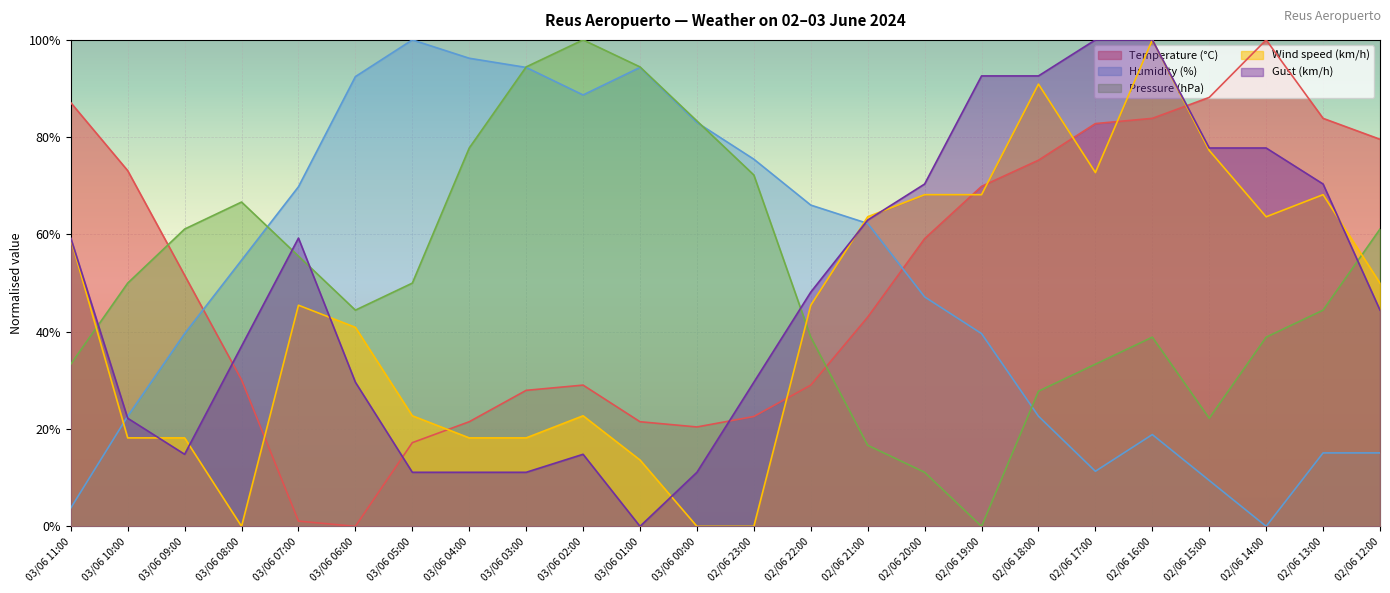

What is the total value across all series at 03/06 02:00?

255.3